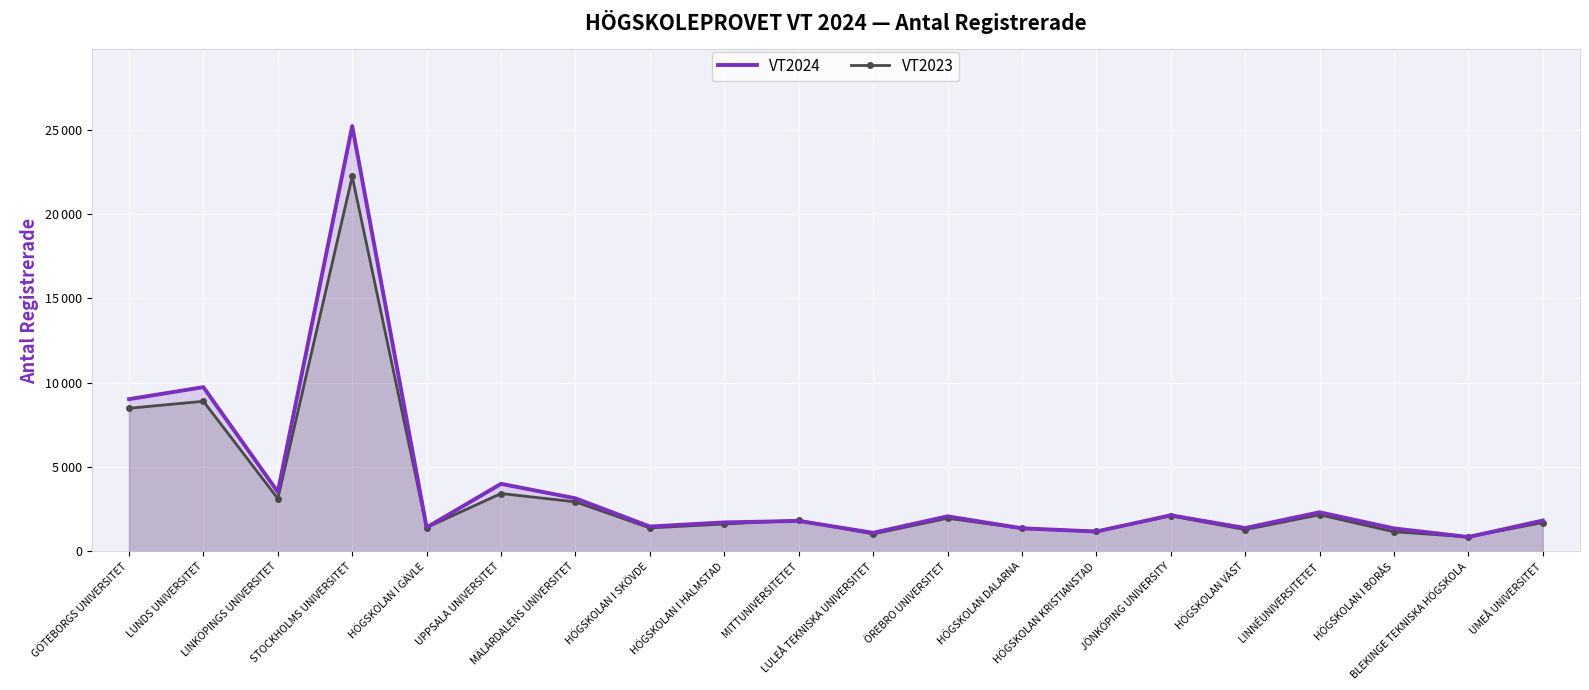

Reading left to right, extract all data points from this chart.

VT2024: GÖTEBORGS UNIVERSITET=9032	LUNDS UNIVERSITET=9744	LINKÖPINGS UNIVERSITET=3530	STOCKHOLMS UNIVERSITET=25226	HÖGSKOLAN I GÄVLE=1426	UPPSALA UNIVERSITET=4011	MÄLARDALENS UNIVERSITET=3153	HÖGSKOLAN I SKÖVDE=1479	HÖGSKOLAN I HALMSTAD=1724	MITTUNIVERSITETET=1812	LULEÅ TEKNISKA UNIVERSITET=1106	ÖREBRO UNIVERSITET=2084	HÖGSKOLAN DALARNA=1375	HÖGSKOLAN KRISTIANSTAD=1182	JÖNKÖPING UNIVERSITY=2147	HÖGSKOLAN VÄST=1390	LINNÉUNIVERSITETET=2325	HÖGSKOLAN I BORÅS=1368	BLEKINGE TEKNISKA HÖGSKOLA=858	UMEÅ UNIVERSITET=1835
VT2023: GÖTEBORGS UNIVERSITET=8493	LUNDS UNIVERSITET=8906	LINKÖPINGS UNIVERSITET=3139	STOCKHOLMS UNIVERSITET=22235	HÖGSKOLAN I GÄVLE=1421	UPPSALA UNIVERSITET=3437	MÄLARDALENS UNIVERSITET=2943	HÖGSKOLAN I SKÖVDE=1400	HÖGSKOLAN I HALMSTAD=1630	MITTUNIVERSITETET=1849	LULEÅ TEKNISKA UNIVERSITET=1038	ÖREBRO UNIVERSITET=1972	HÖGSKOLAN DALARNA=1369	HÖGSKOLAN KRISTIANSTAD=1193	JÖNKÖPING UNIVERSITY=2114	HÖGSKOLAN VÄST=1297	LINNÉUNIVERSITETET=2178	HÖGSKOLAN I BORÅS=1171	BLEKINGE TEKNISKA HÖGSKOLA=867	UMEÅ UNIVERSITET=1716